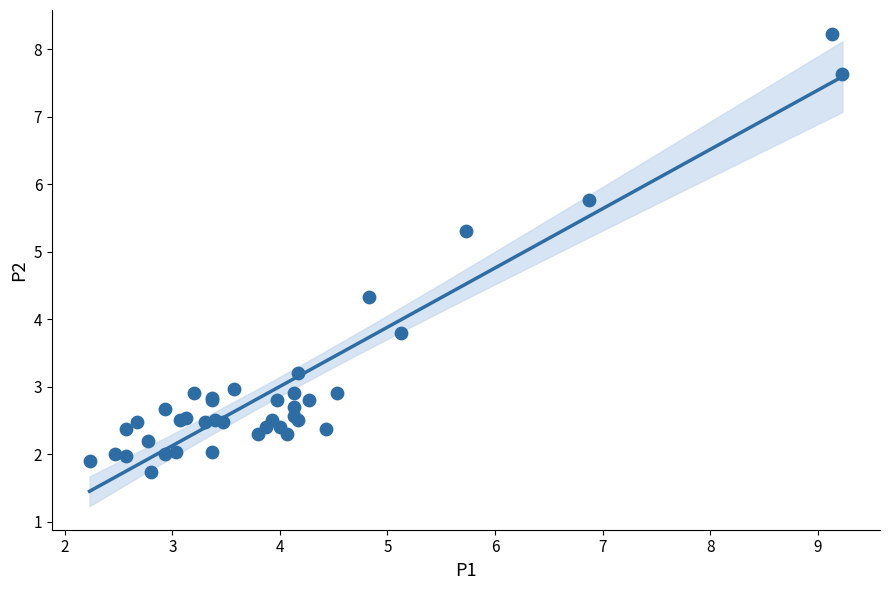

What Y value in the scatter plot is closest to 4?

3.8